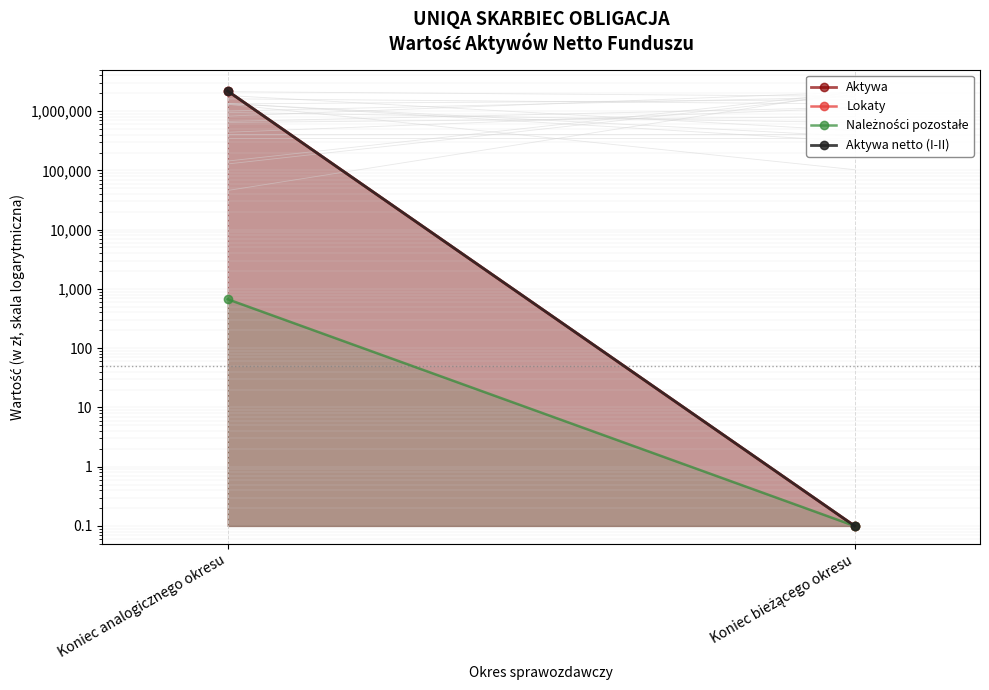

How many values in the Lokaty series are below 2180426?

1